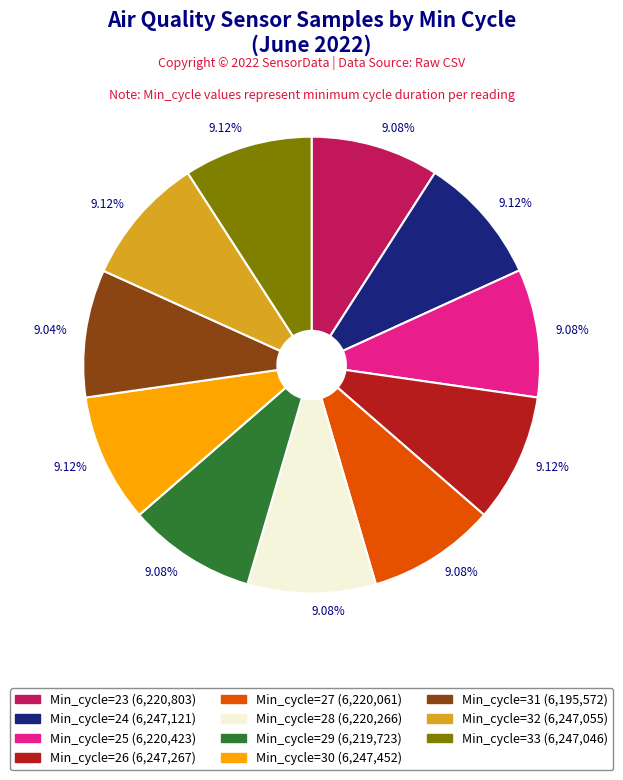

Does any single category account for the majority?

No